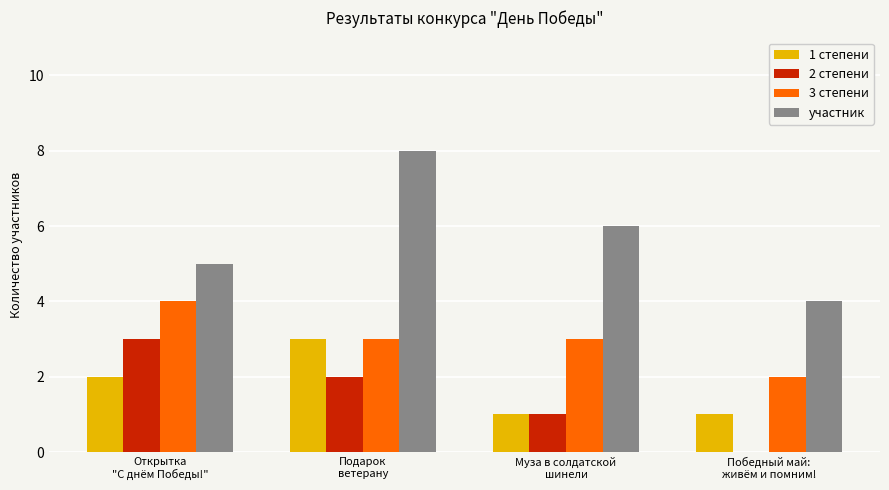

Between Муза в солдатской
шинели and Победный май:
живём и помним!, which series saw the biggest shift?

участник